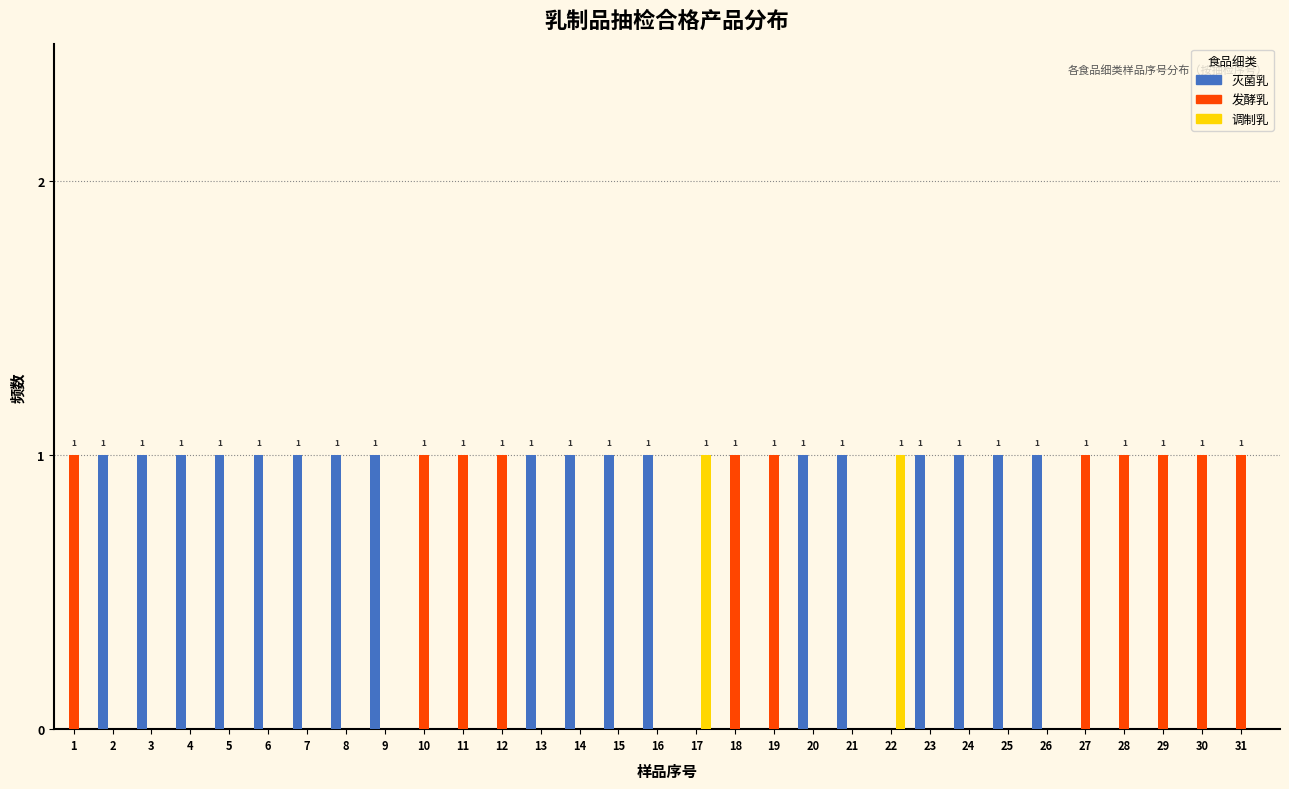

The value of 调制乳 at 10 is 0. True or false?

True